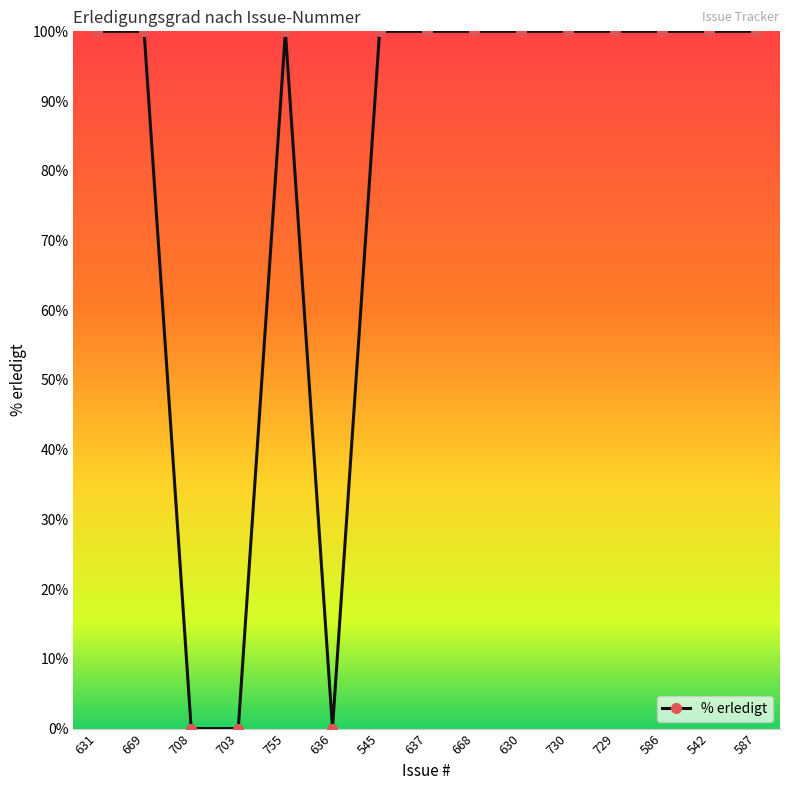

What is the sum of the values at 636 and 755?

100